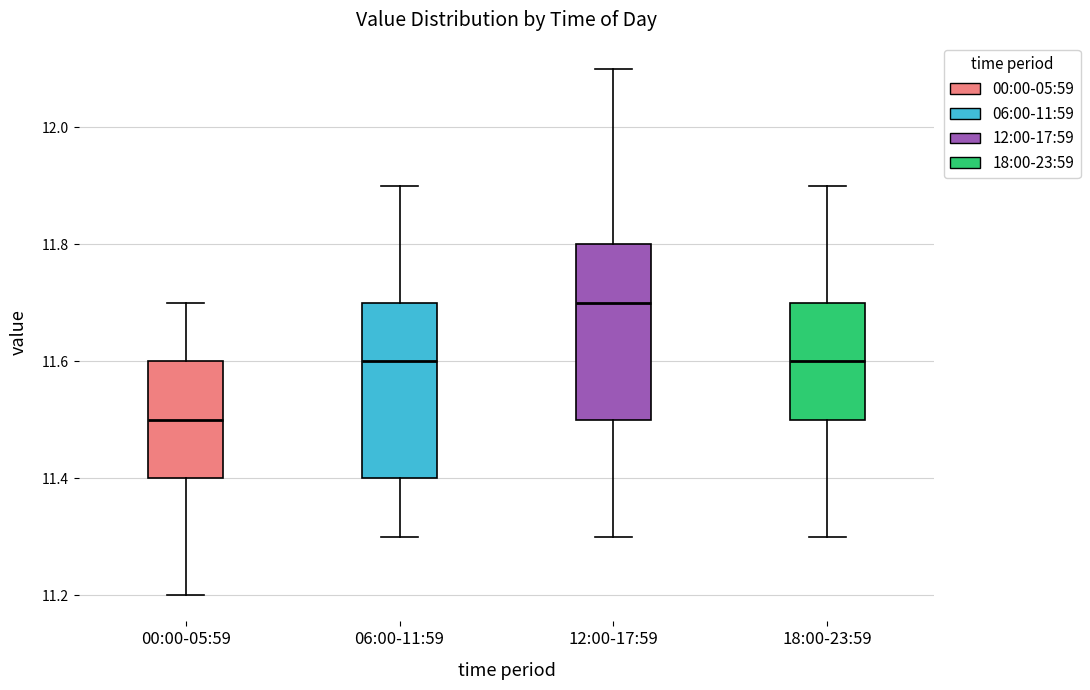

Reading left to right, read every box against the y-axis: the position of its median line, the range the box covers, and the ends of its whiskers. The values are not printed on the chart, so give them approximately, as read against the axis.

00:00-05:59: median 11.5, box 11.4 to 11.6, whiskers 11.2 to 11.7
06:00-11:59: median 11.6, box 11.4 to 11.7, whiskers 11.3 to 11.9
12:00-17:59: median 11.7, box 11.5 to 11.8, whiskers 11.3 to 12.1
18:00-23:59: median 11.6, box 11.5 to 11.7, whiskers 11.3 to 11.9